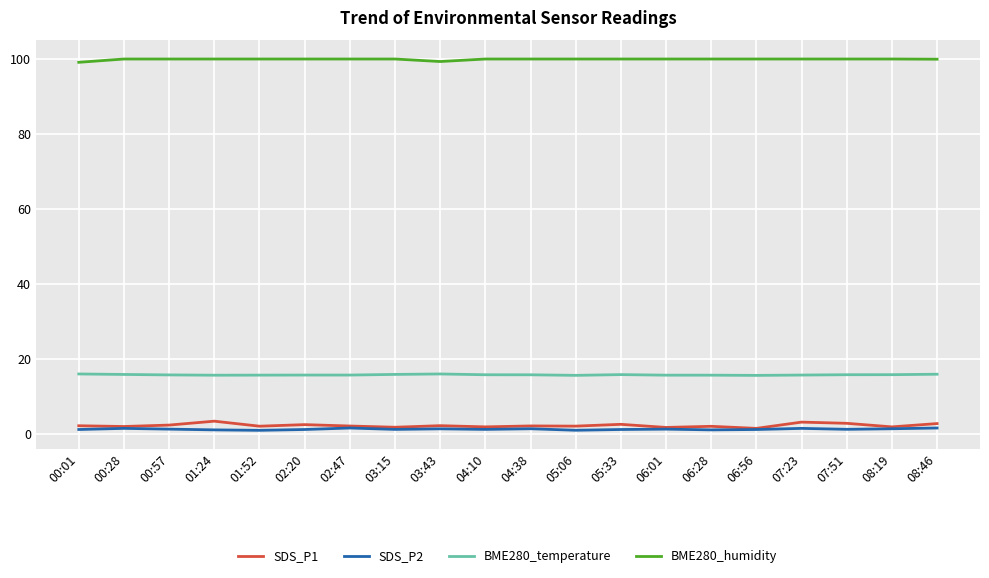

Which series has the largest total across all categories?

BME280_humidity